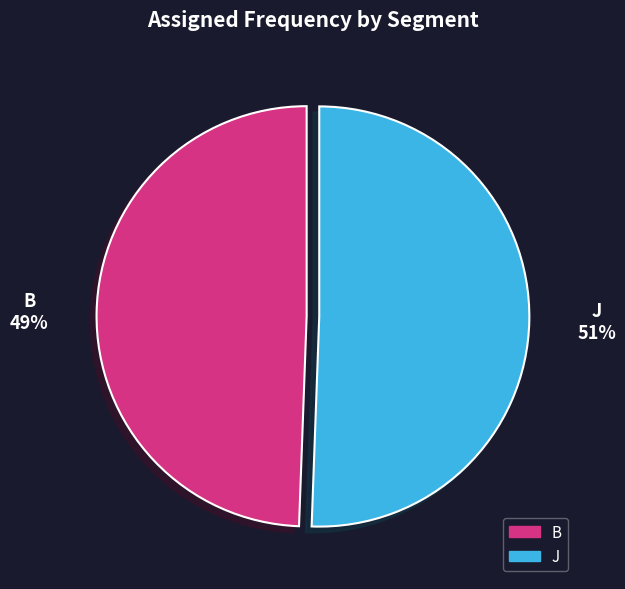

Rank the categories by value from lowest to highest.

B, J